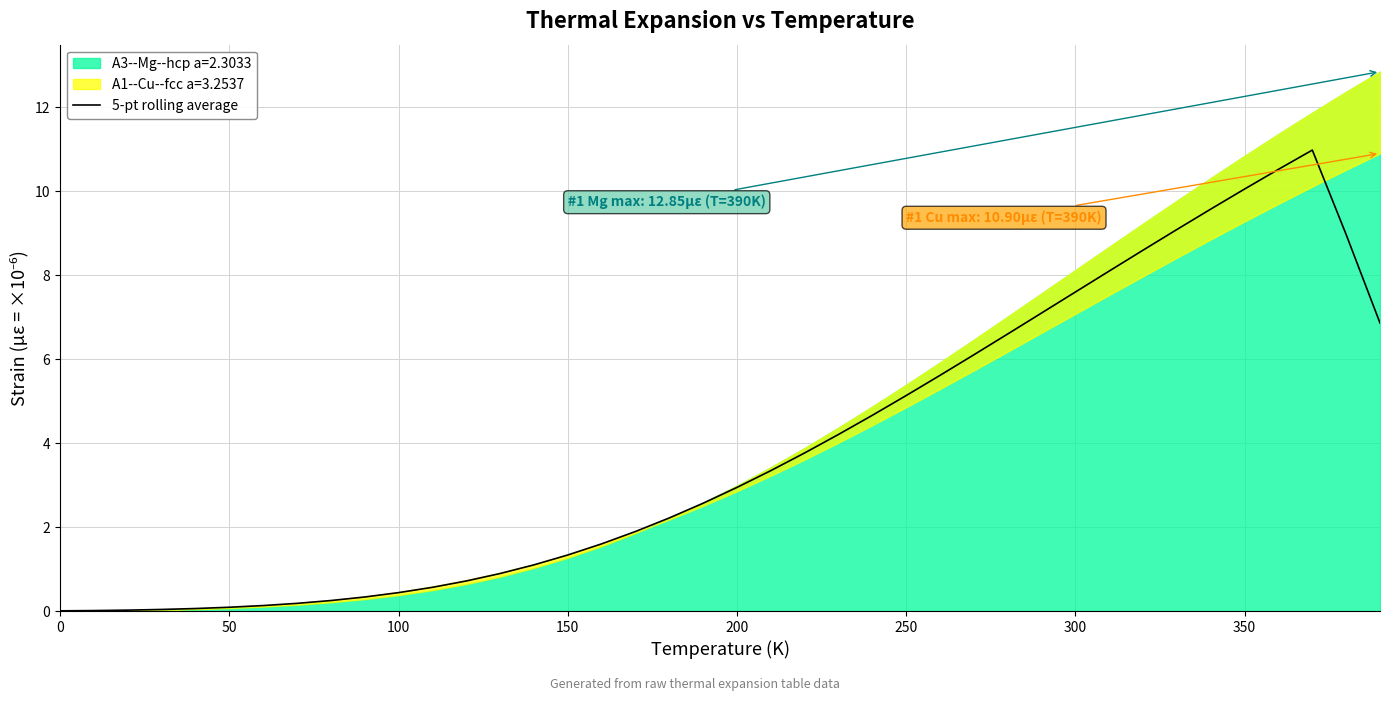

What is the highest value of the 5-pt rolling average series?

11.0